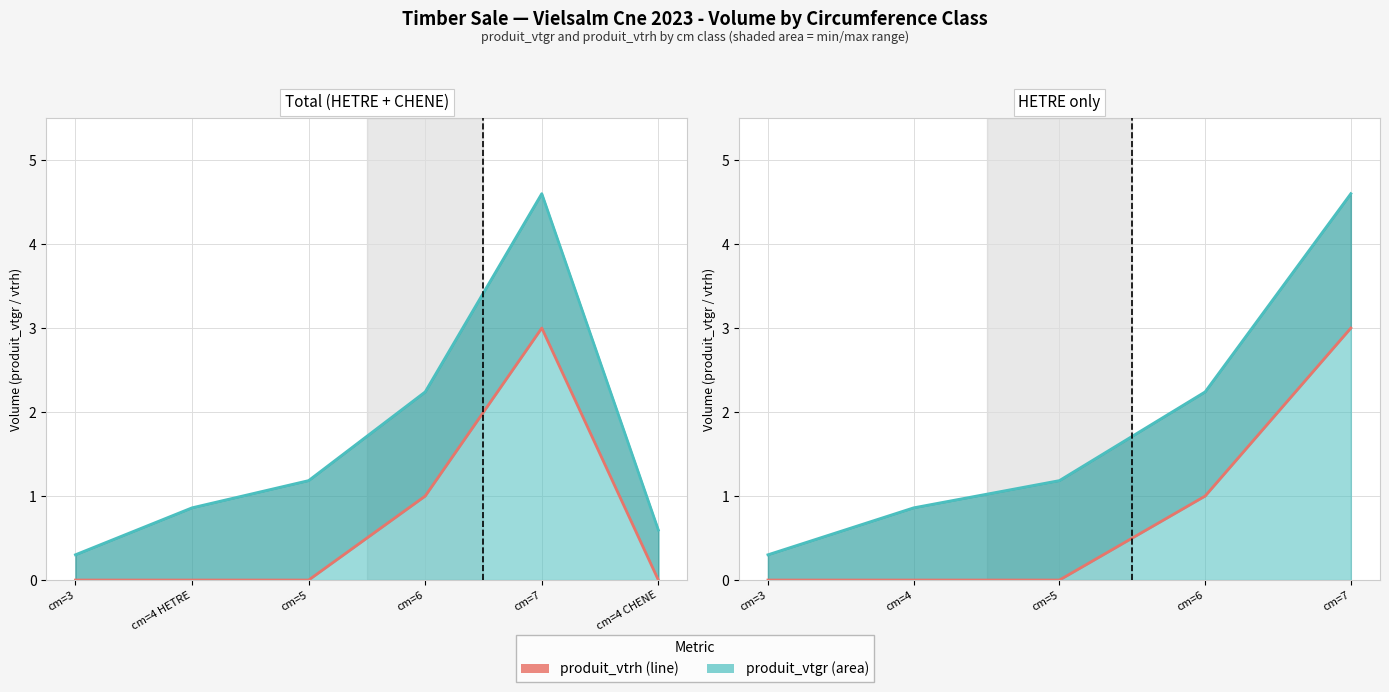

How many lines are shown in the chart?

1